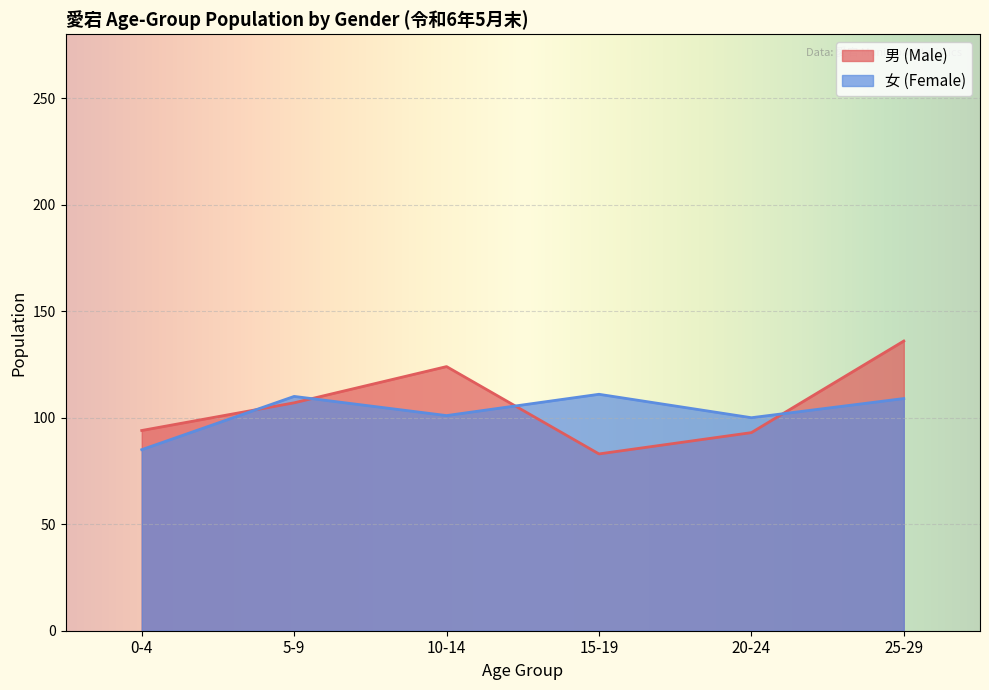

What is the label of the 3rd point from the right?

15-19